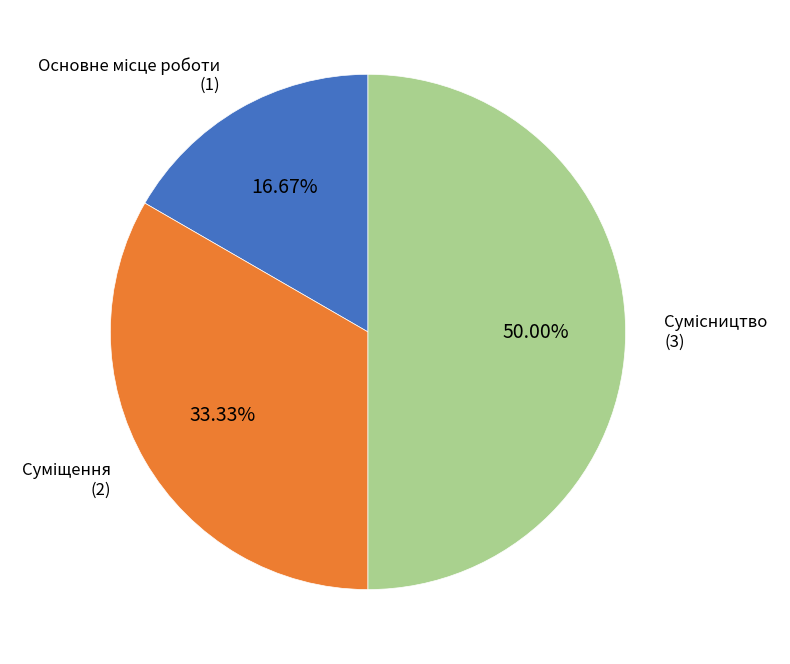

True or false: Суміщення accounts for 33% of the total.

True